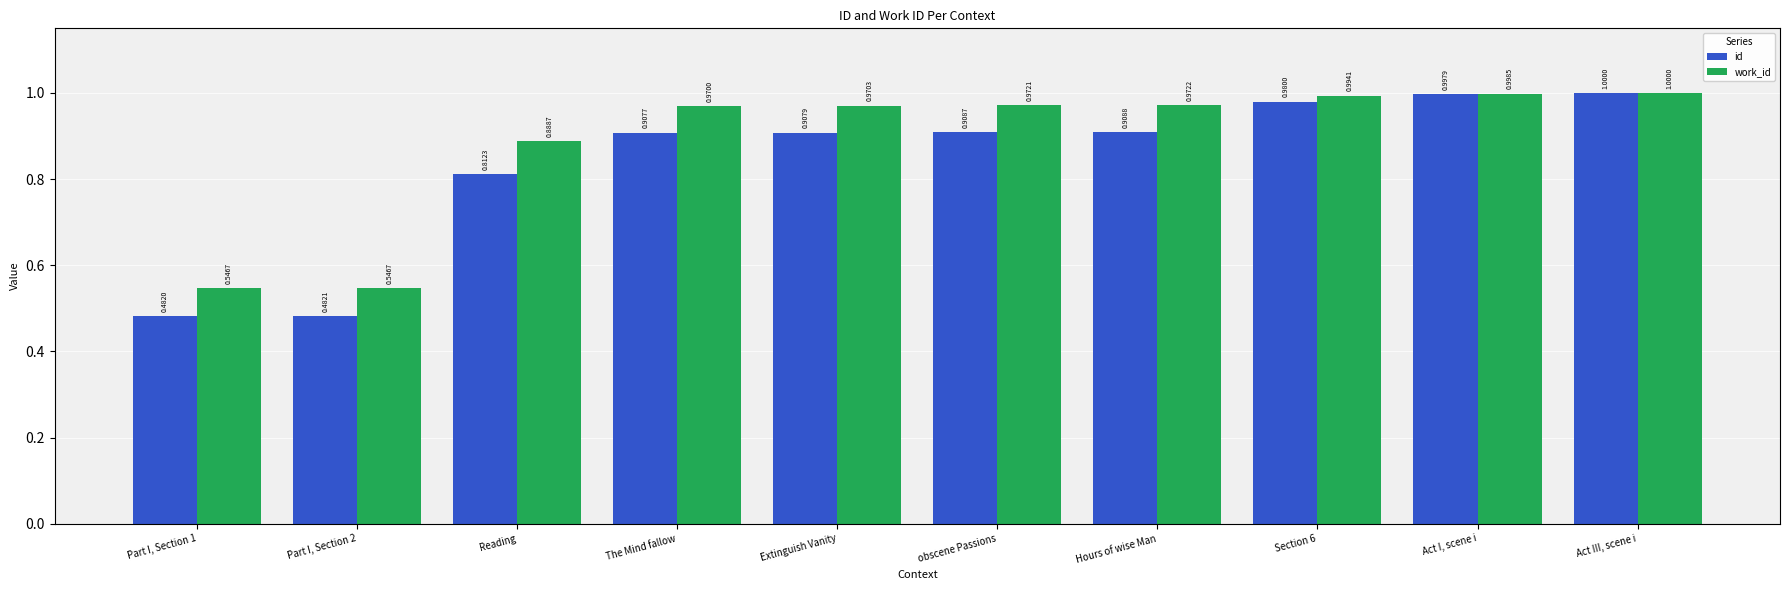

What are all the series names shown in the legend?

id, work_id